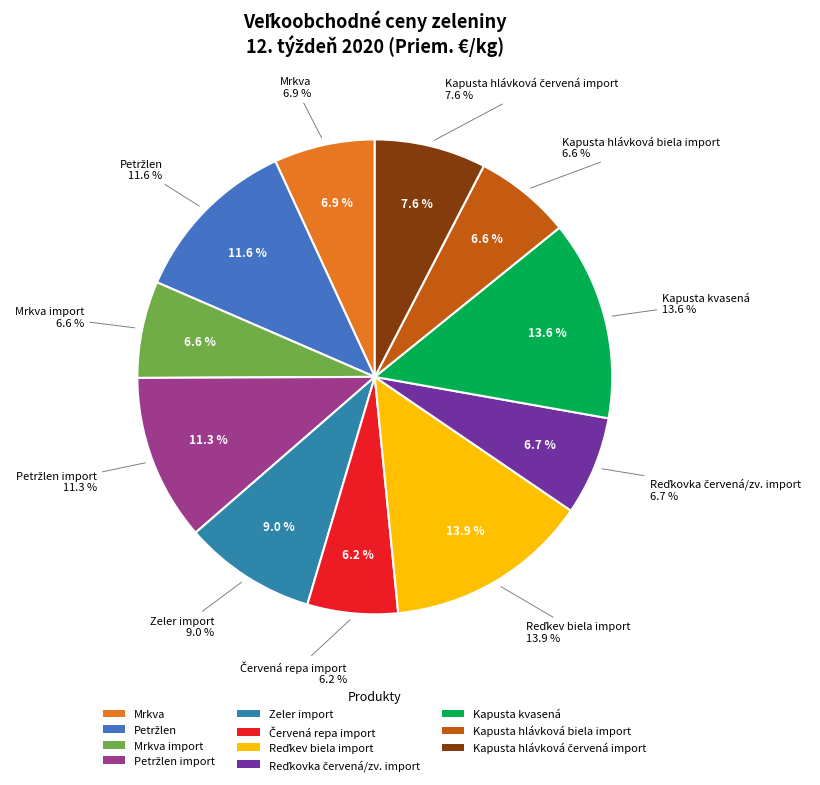

To the nearest percent, what is the combined percentage of Kapusta kvasená and Mrkva import?

20%